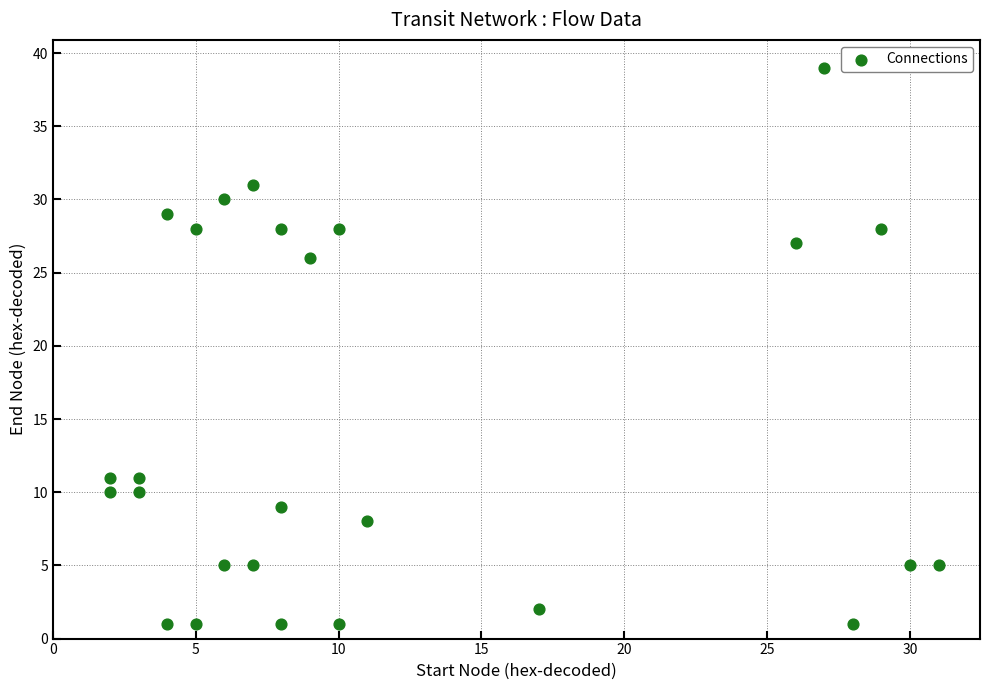

What is the range of X values (max minus min)?

29